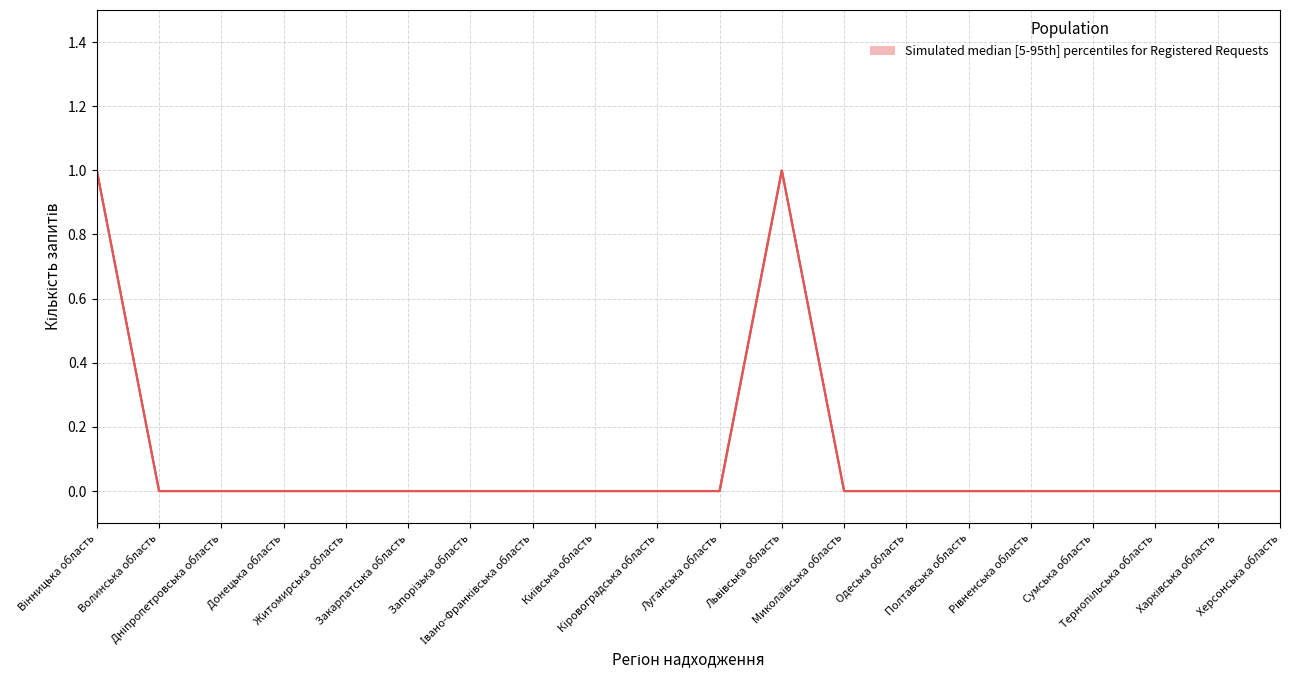

How many lines are shown in the chart?

1